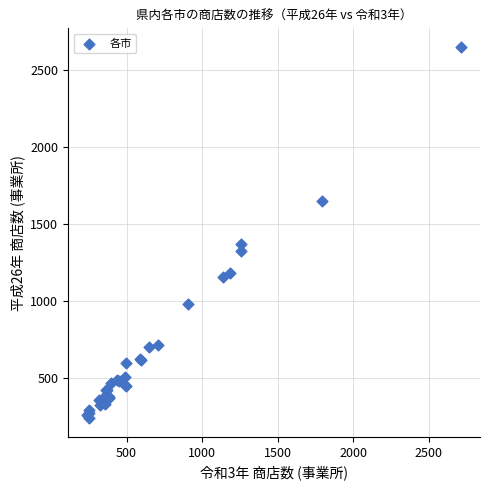

What Y value in the scatter plot is closest to 1444?

1369